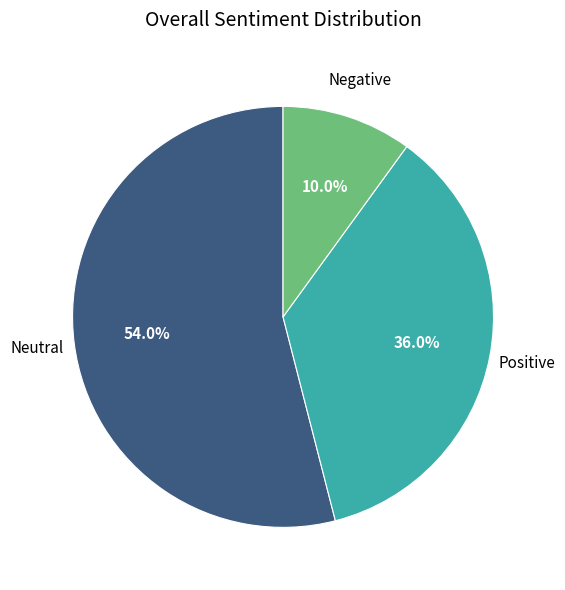

To the nearest percent, what is the difference between the largest and smallest slice percentages?

44%